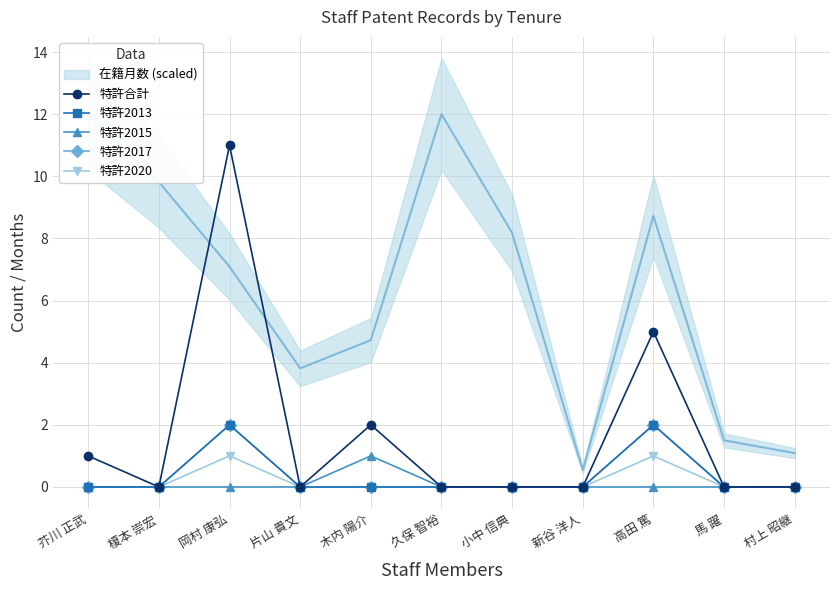

The 特許合計 series shows 0 at 小中 信典. True or false?

True